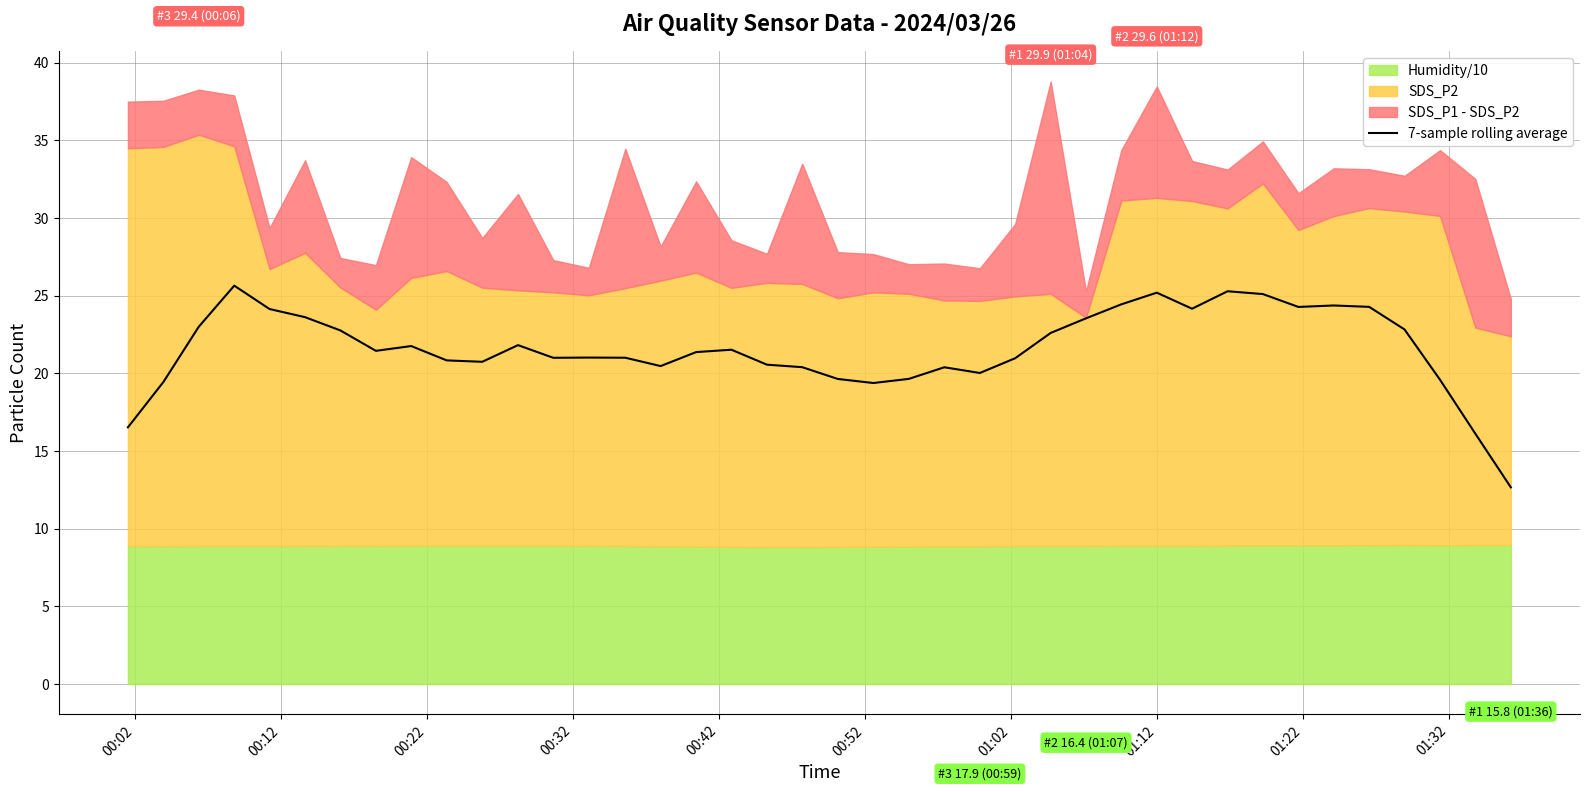

What is the lowest value of the 7-sample rolling average series?

12.7